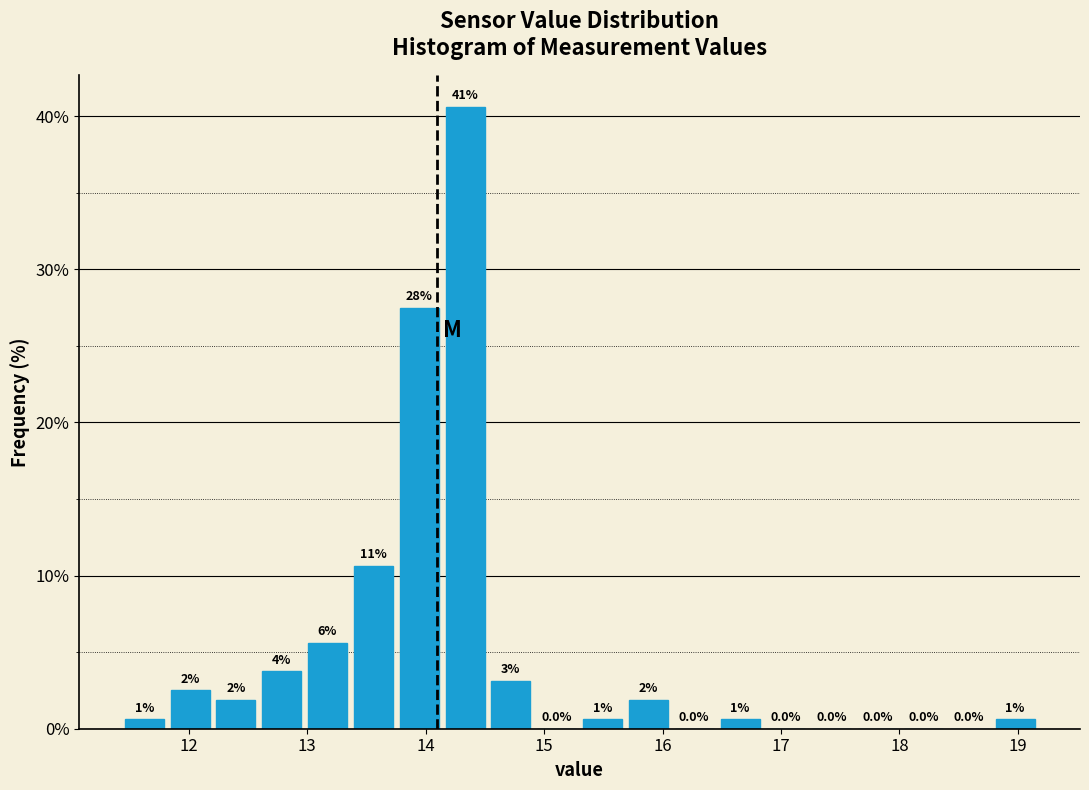

Around what value on the x-axis is the tallest bar? Give the approximate position of its centre, as read against the axis.

14.3